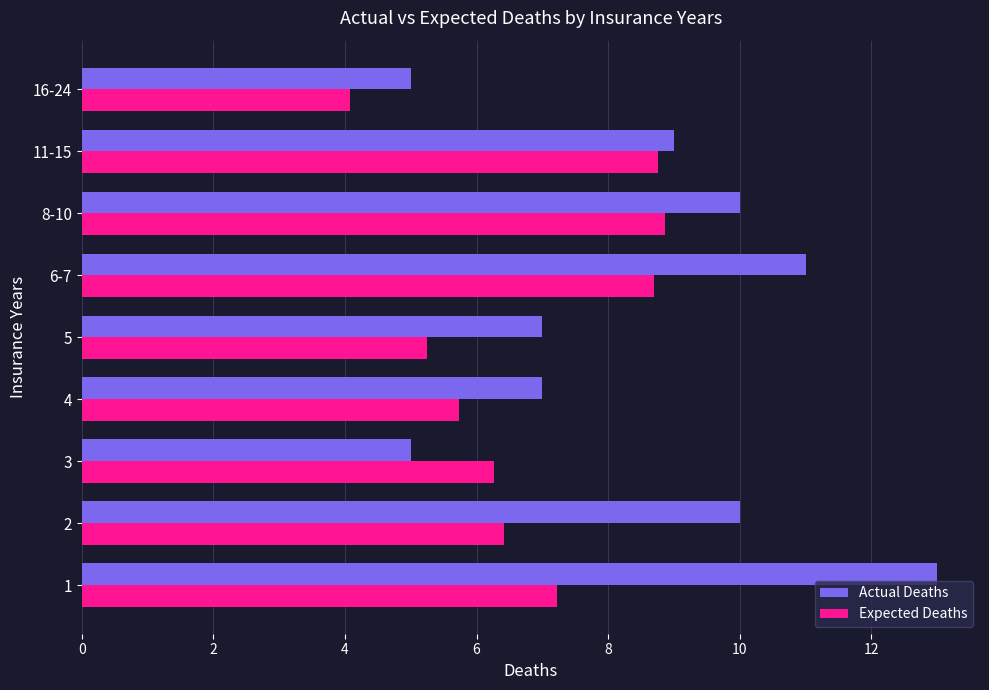

What is the minimum value for Actual Deaths?

5.0